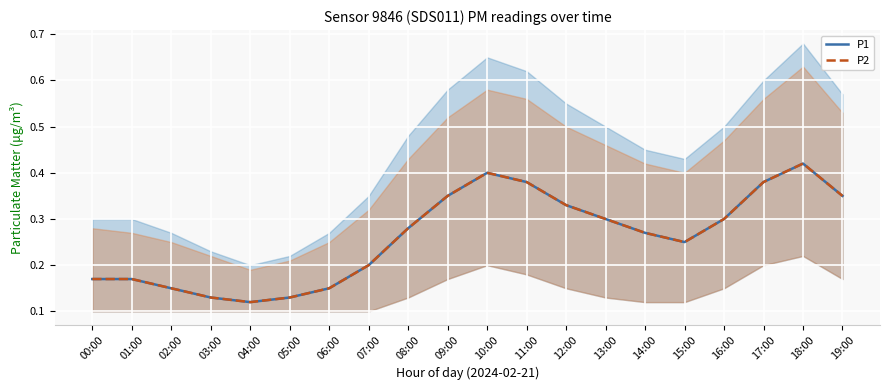

What is the difference between the P2 values at 18:00 and 01:00?

0.2